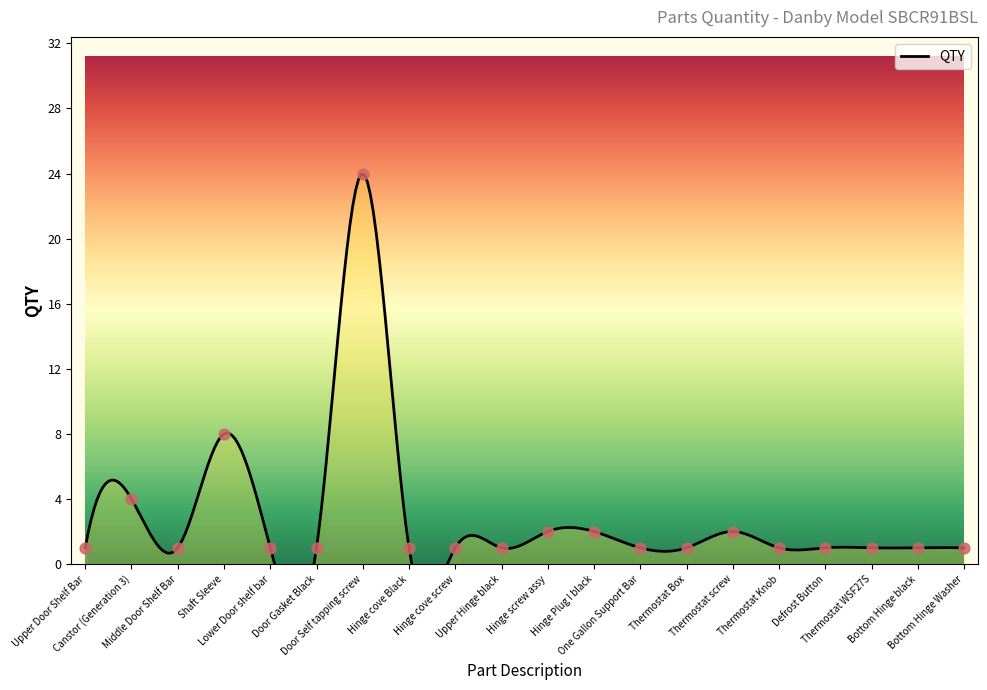

Between Thermostat Knob and Bottom Hinge Washer, which is larger?

Thermostat Knob